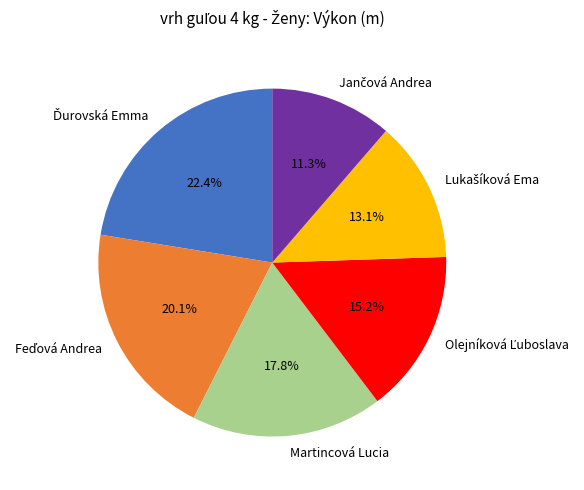

Is there any slice that represents more than half of the pie?

No